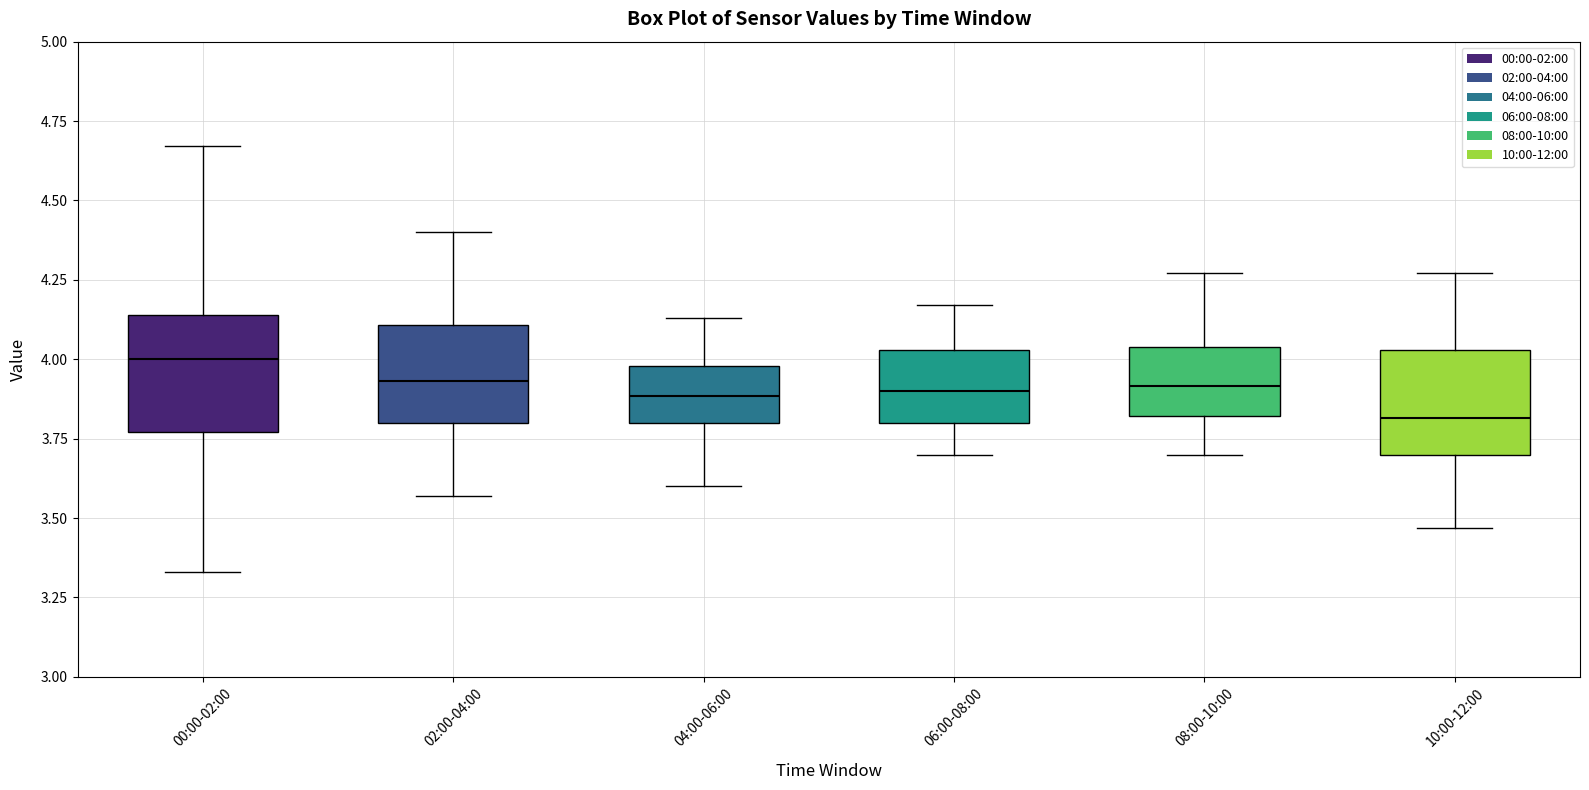

Reading left to right, read every box against the y-axis: the position of its median line, the range the box covers, and the ends of its whiskers. The values are not printed on the chart, so give them approximately, as read against the axis.

00:00-02:00: median 4.00, box 3.75 to 4.15, whiskers 3.35 to 4.65
02:00-04:00: median 3.95, box 3.80 to 4.10, whiskers 3.55 to 4.40
04:00-06:00: median 3.90, box 3.80 to 4.00, whiskers 3.60 to 4.15
06:00-08:00: median 3.90, box 3.80 to 4.05, whiskers 3.70 to 4.15
08:00-10:00: median 3.90, box 3.80 to 4.05, whiskers 3.70 to 4.25
10:00-12:00: median 3.80, box 3.70 to 4.05, whiskers 3.45 to 4.25